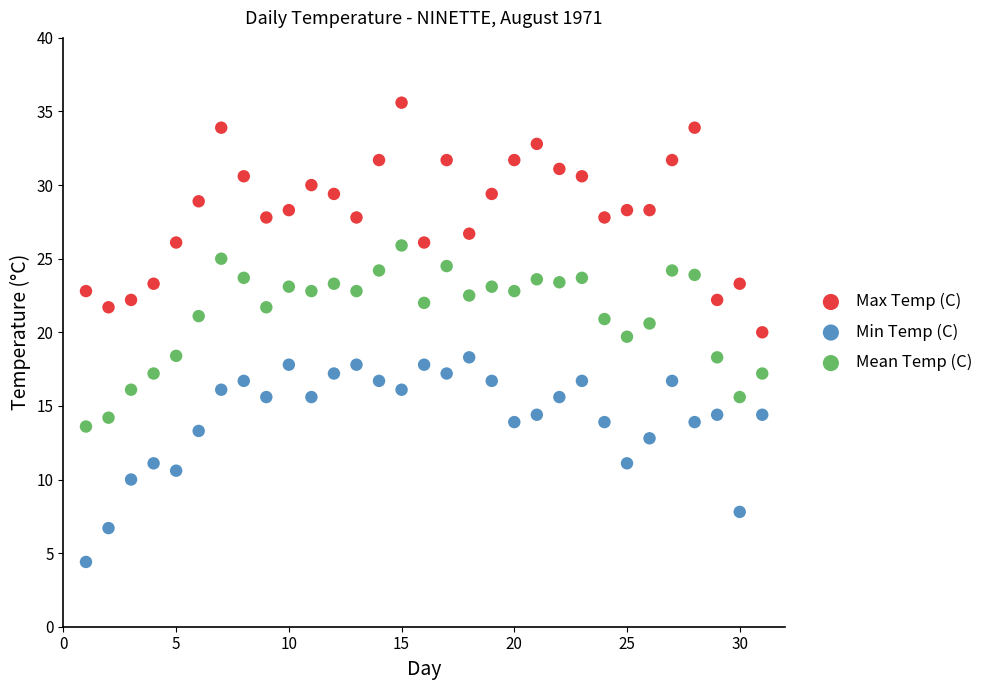

Across all data points, what is the range of X values (max minus min)?

30.0